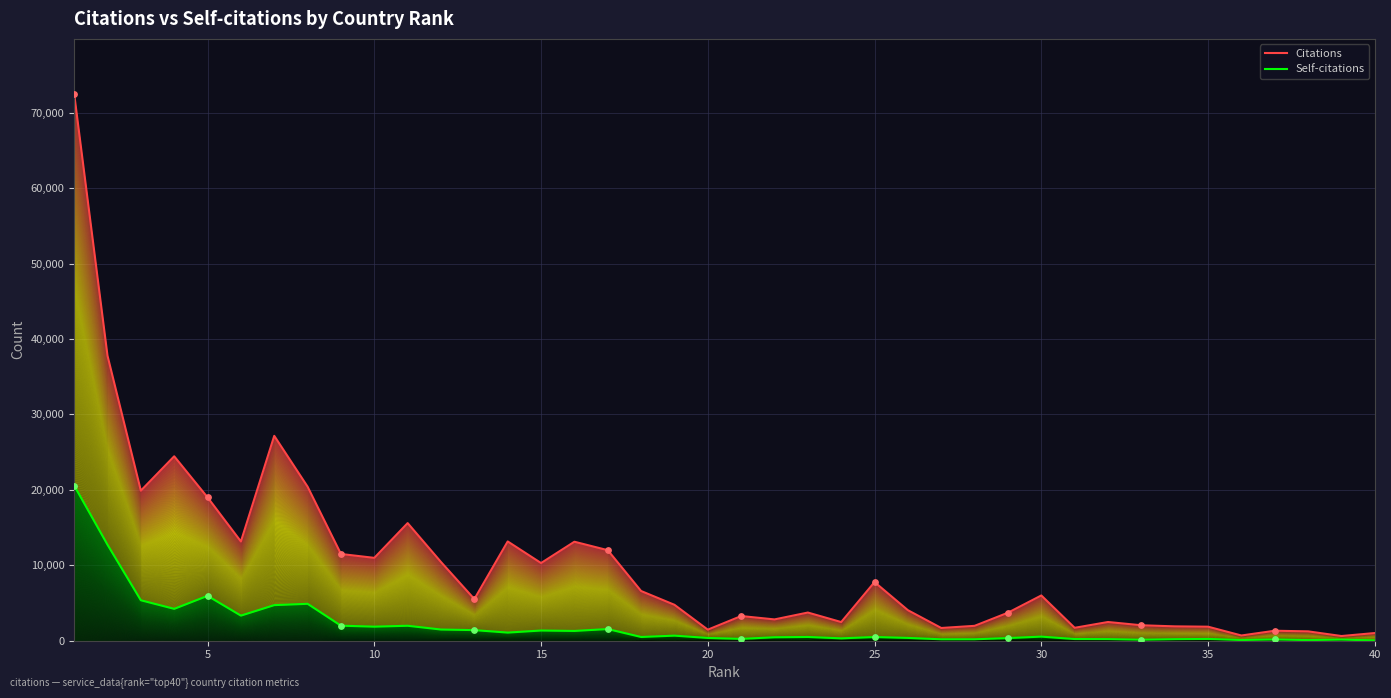

Which series has the widest spread of Y values?

Citations